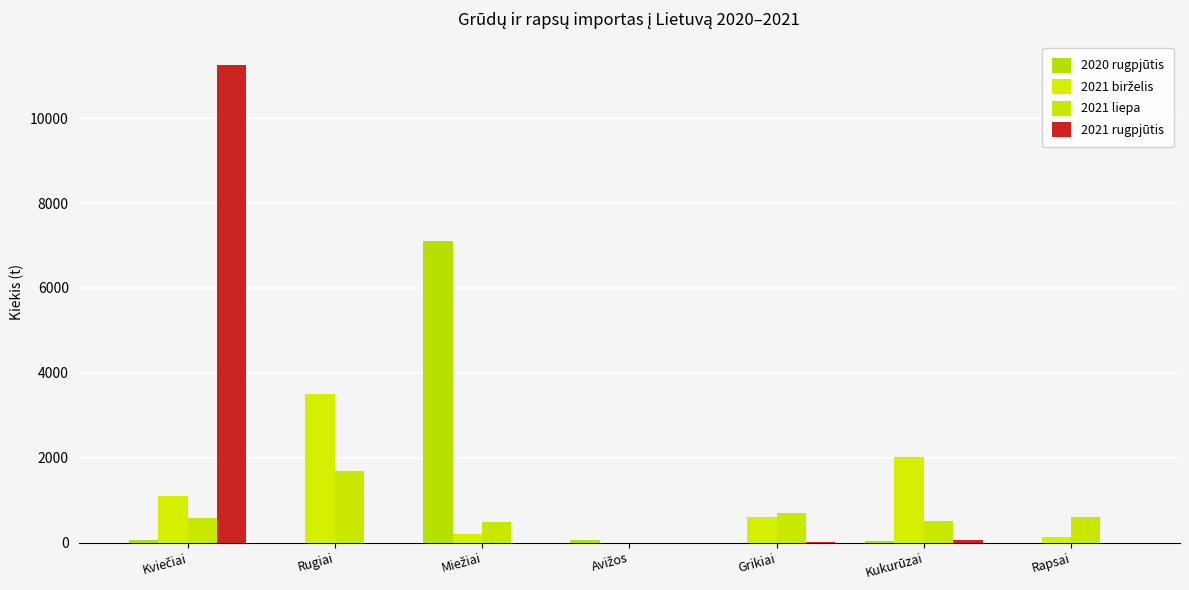

At which category is the sum across all series the highest?

Kviečiai